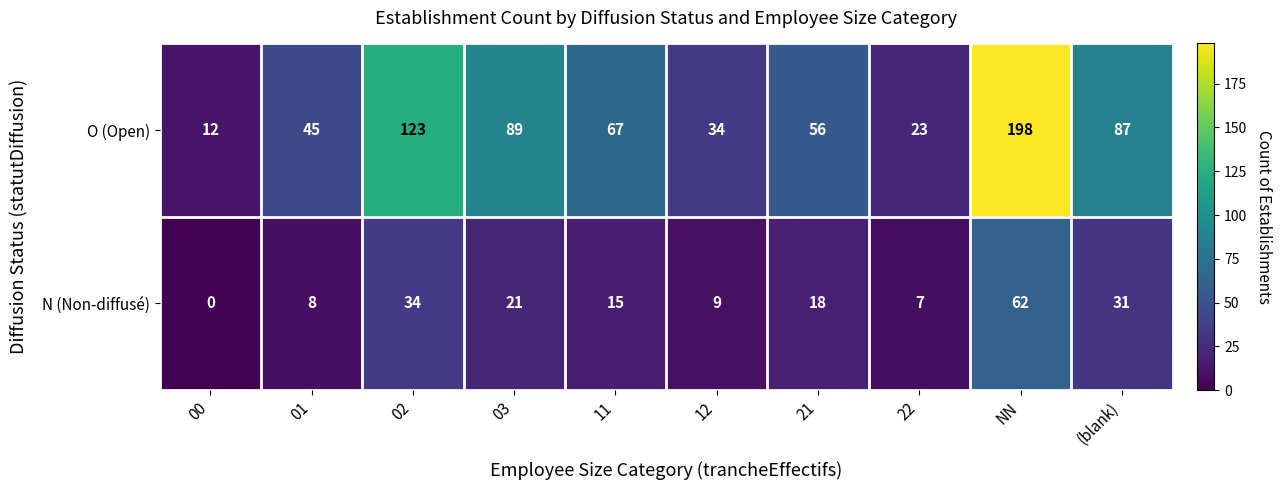

Rank the series by their average value, from lowest to highest.

N (Non-diffusé), O (Open)